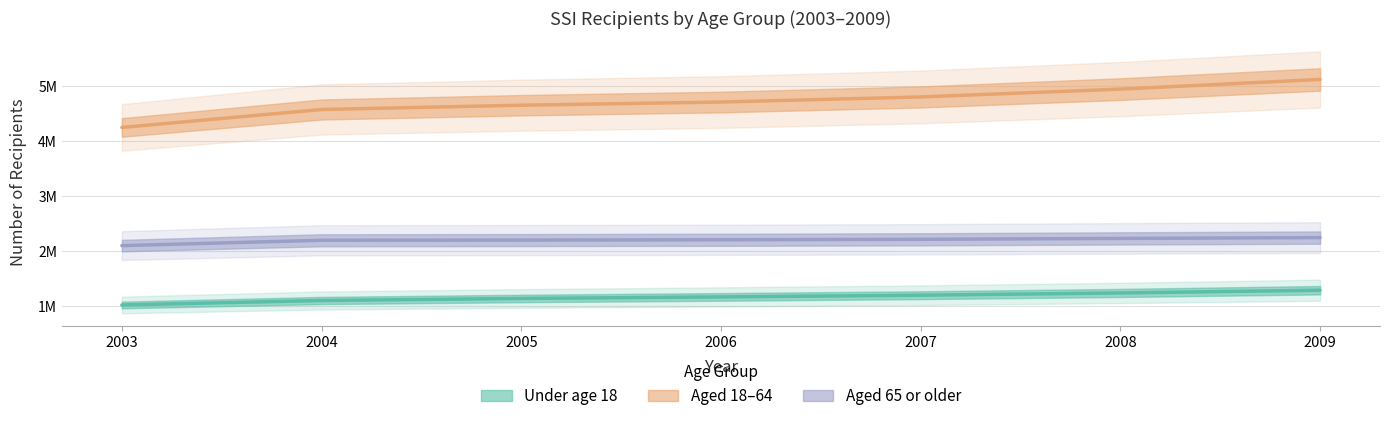

Which series has the largest total across all categories?

Aged 18-64